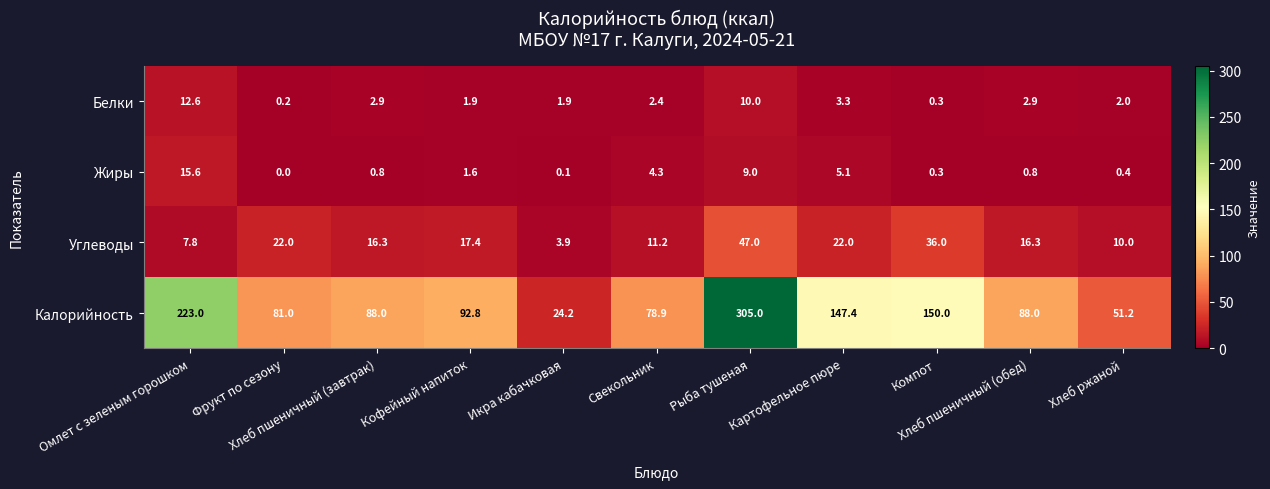

What is the total value across all series at Рыба тушеная?

371.0